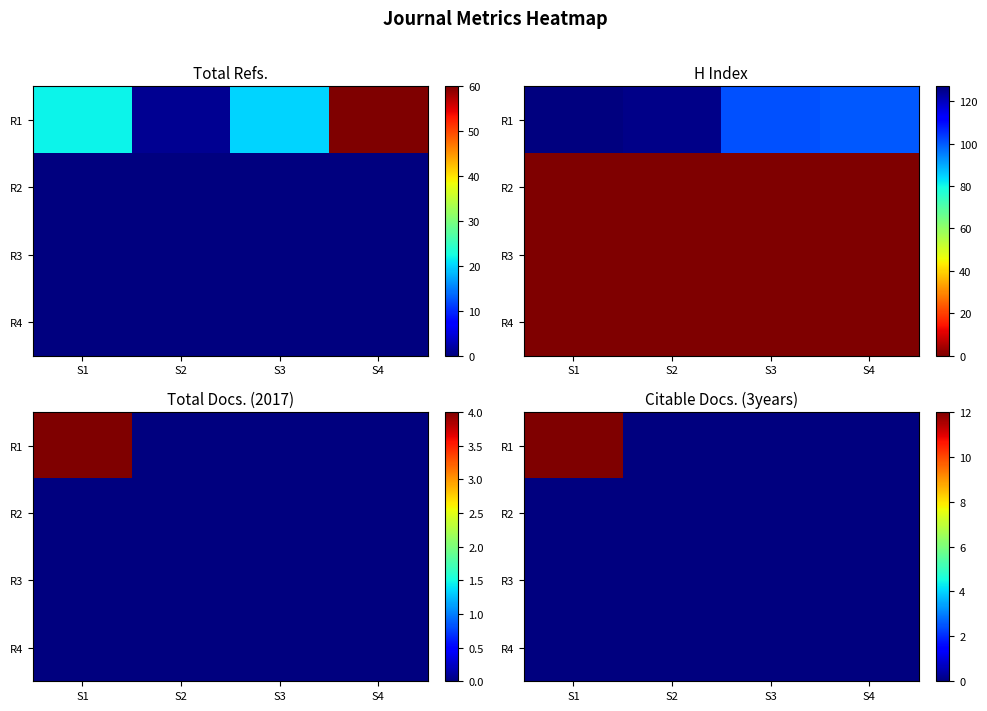

At which category is the sum across all series the highest?

S1